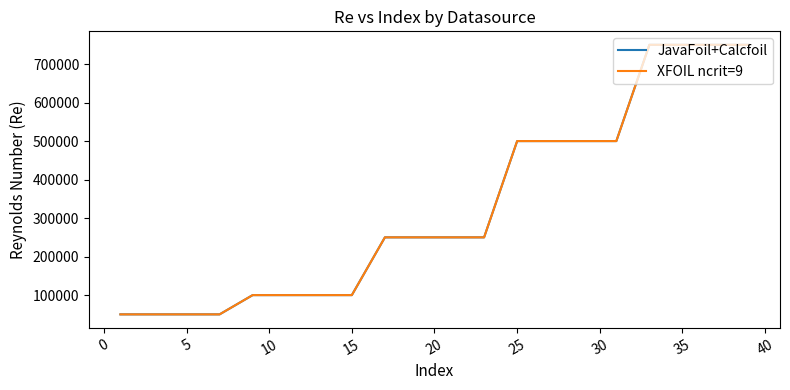

True or false: JavaFoil+Calcfoil and XFOIL ncrit=9 cross at least once.

False